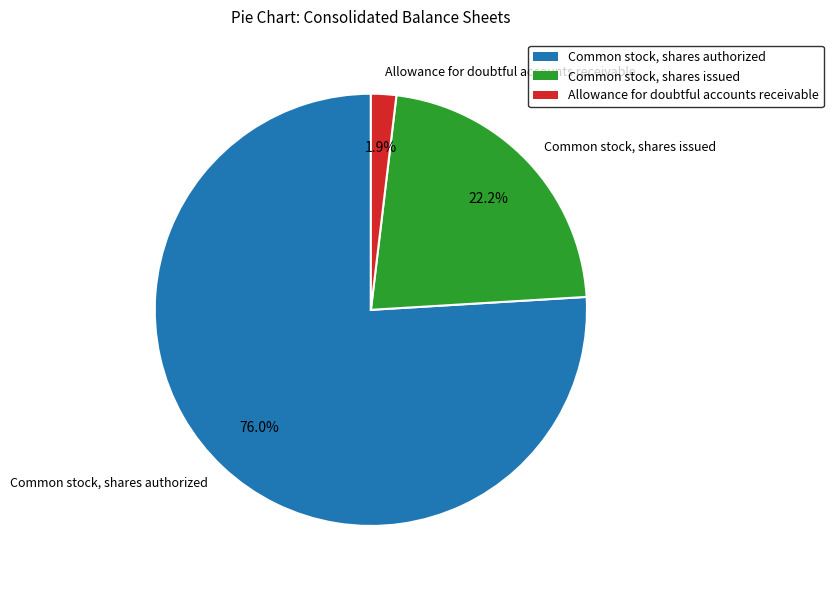

Does Common stock, shares issued represent more than half of the total?

No